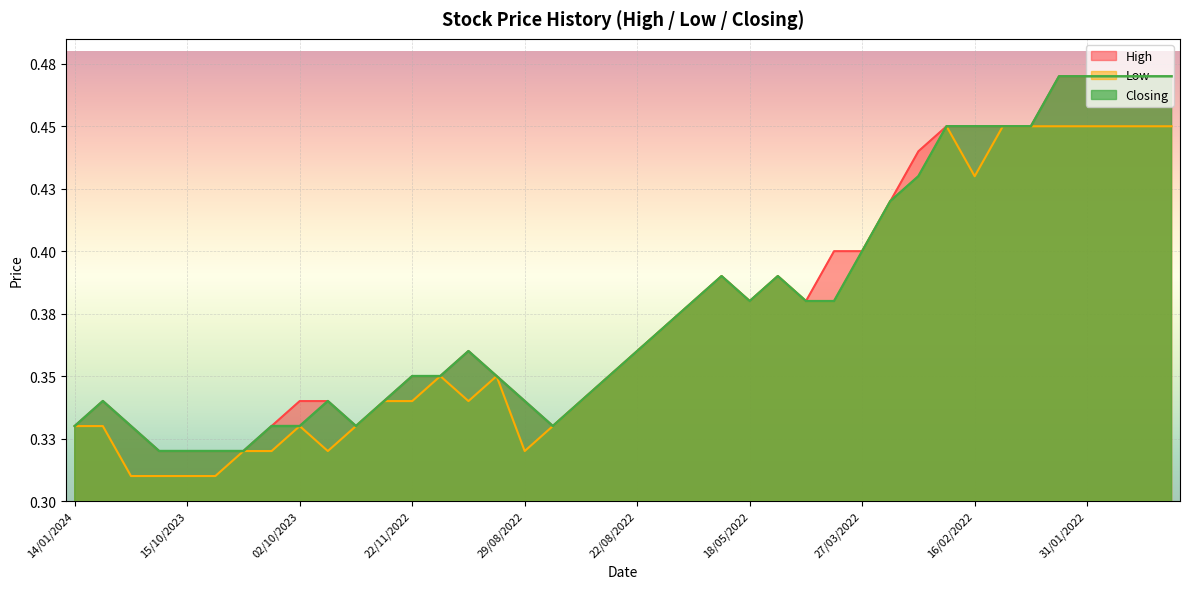

Count the number of data series in this chart.

3